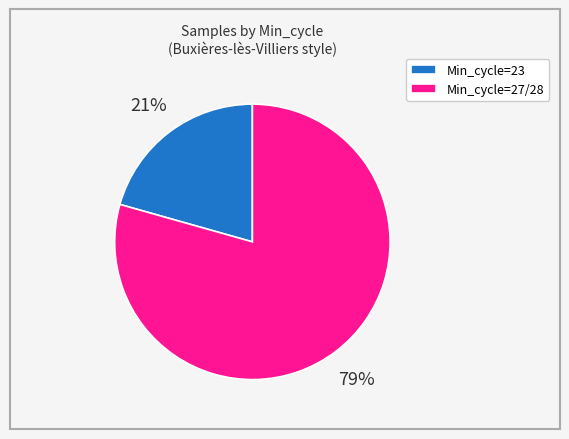

Which slice is the smallest?

Min_cycle=23